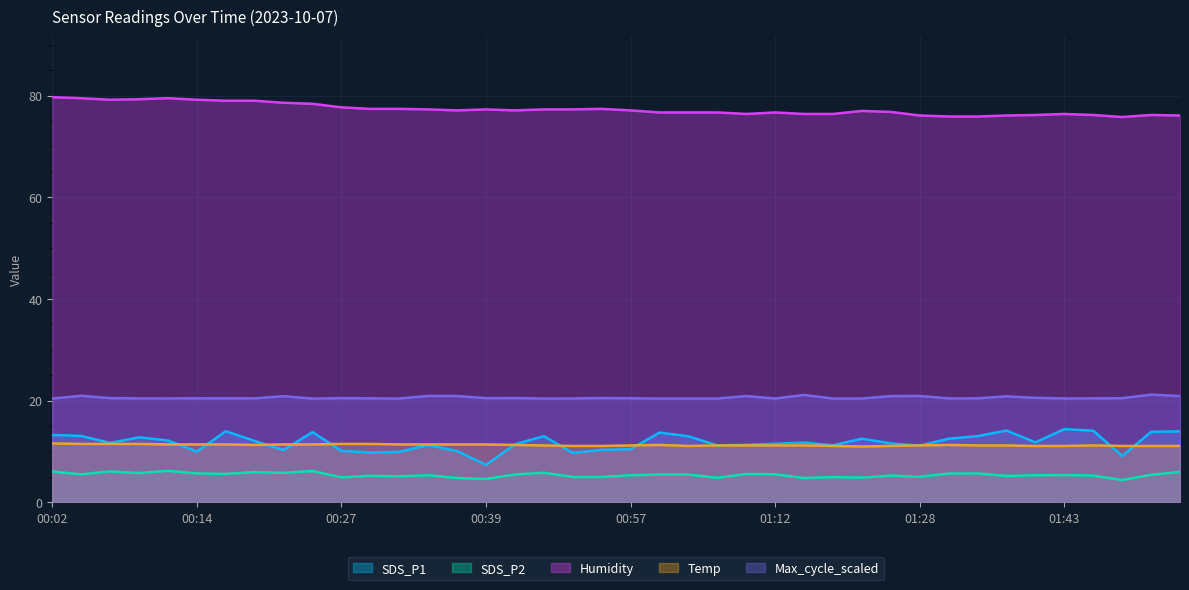

Where is the first local minimum for Max_cycle_scaled?

00:12